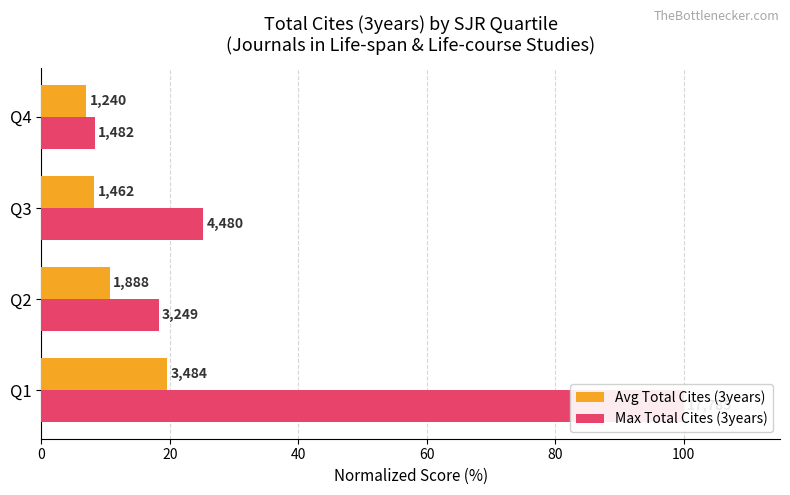

Is the value of Max Total Cites (3years) at Q3 greater than the value of Avg Total Cites (3years) at Q2?

Yes